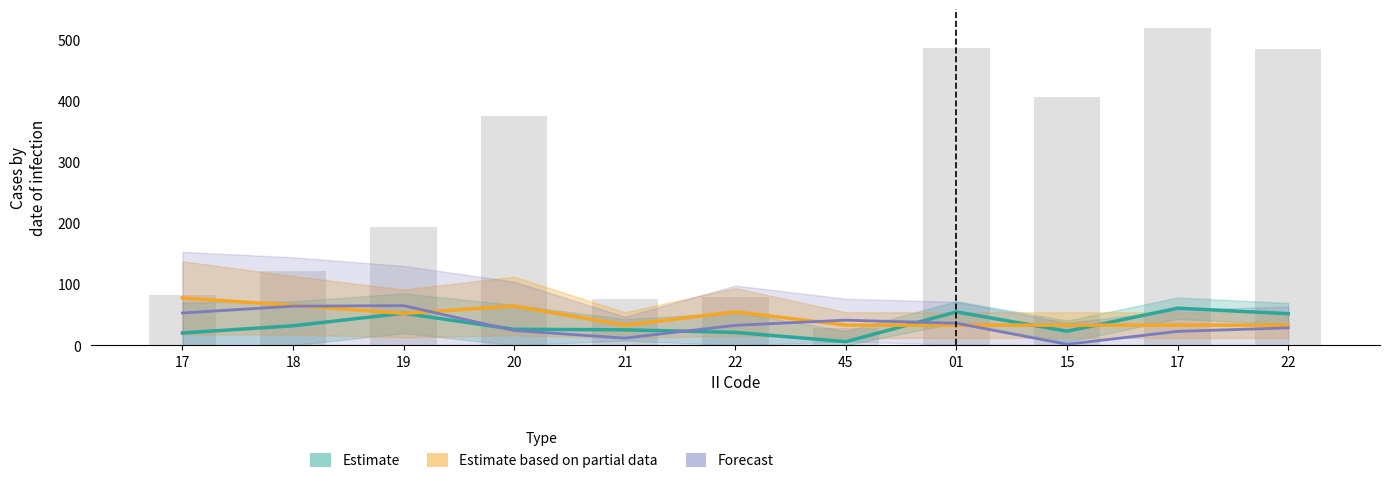

True or false: Forecast has a value of 38.9 at 17.

False